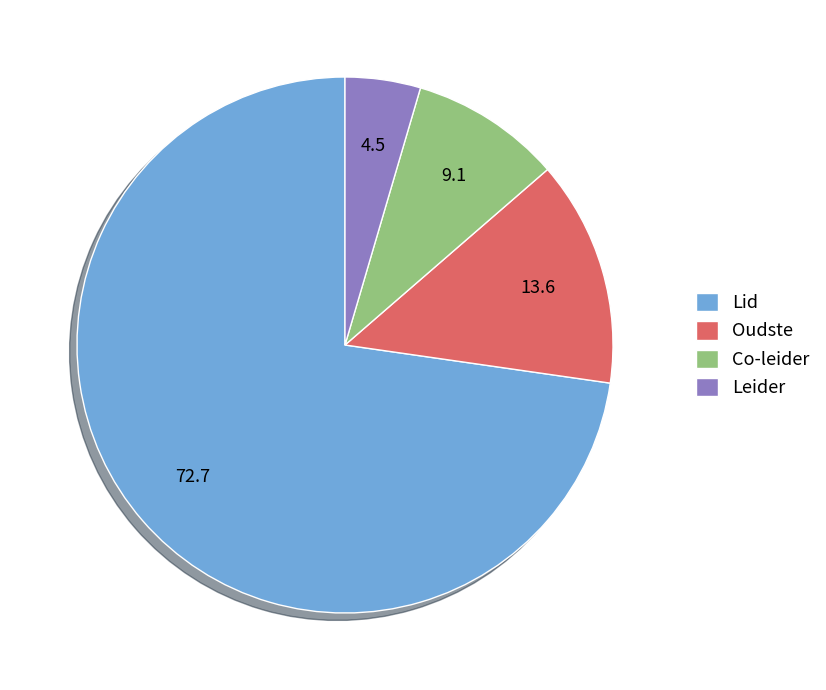

Which has a higher value, Lid or Oudste?

Lid